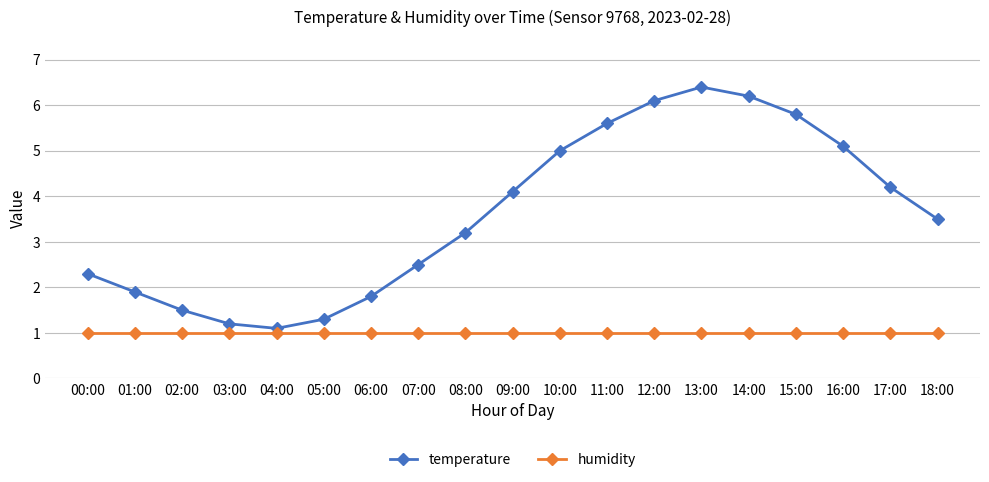

At 18:00, list the series in order from smallest to largest.

humidity, temperature